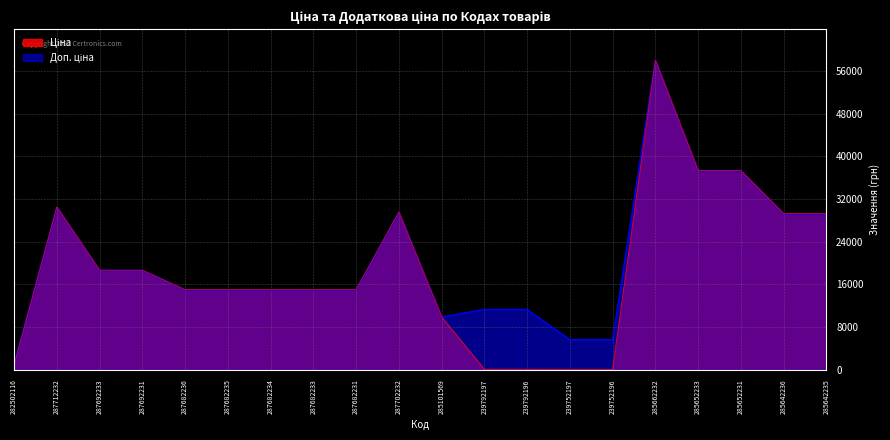

What is the difference between the maximum and minimum values in the Доп. ціна series?

56935.3